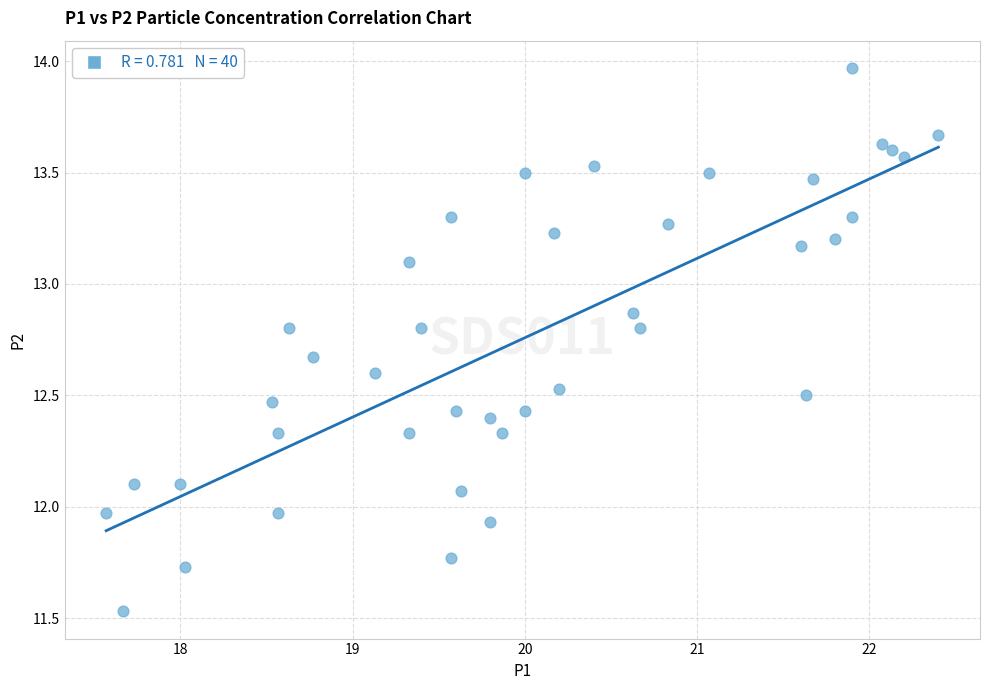

What is the range of Y values (max minus min)?

2.4